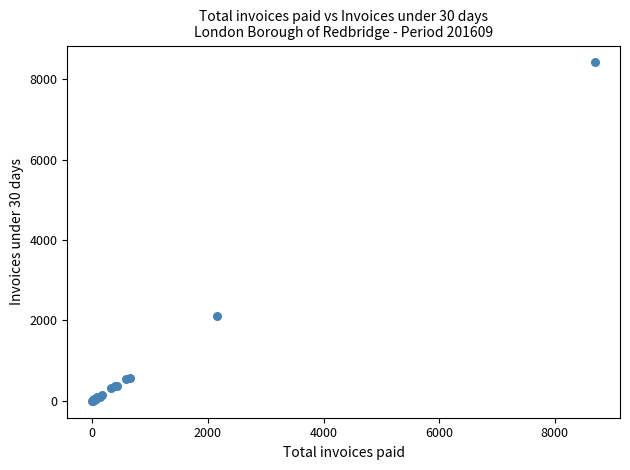

What Y value in the scatter plot is closest to 4208?

2121